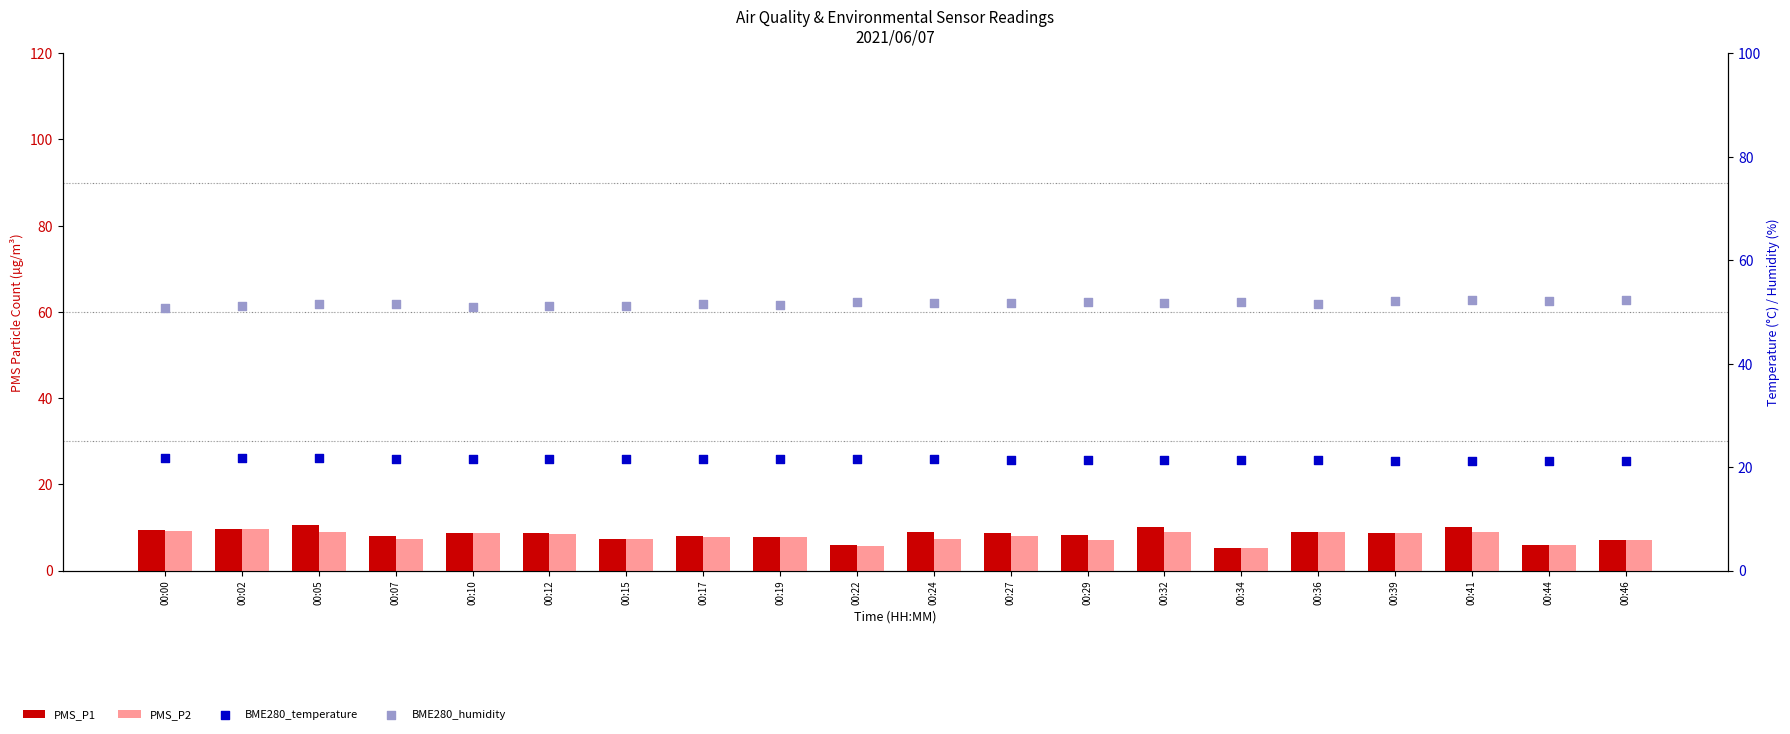

Which series has the largest total across all categories?

BME280_humidity